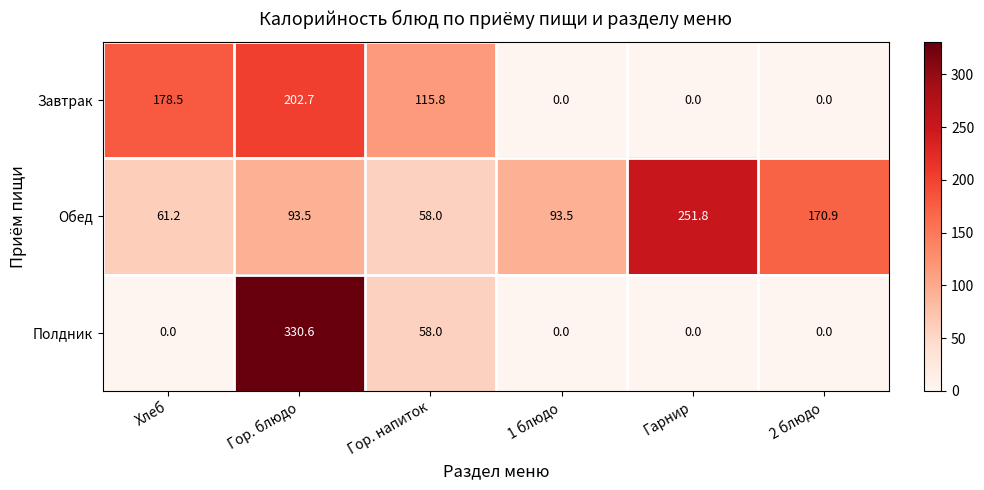

Count the number of categories in the chart.

6